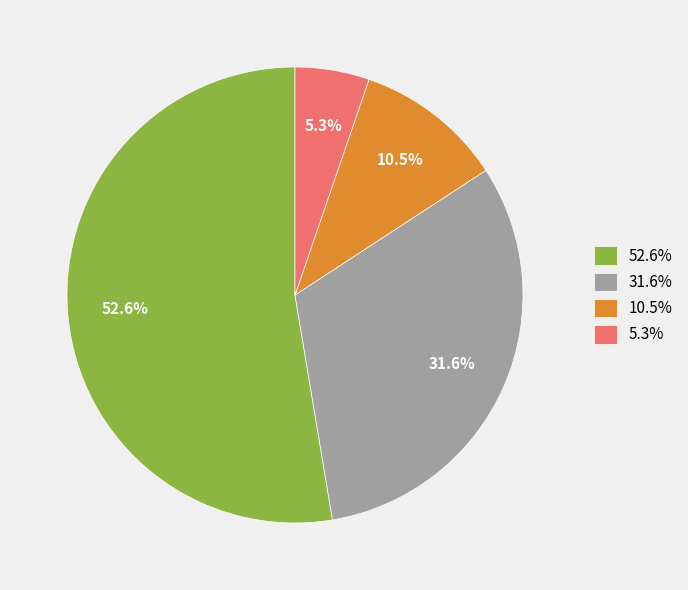

What is the largest slice in the pie chart?

52.6%